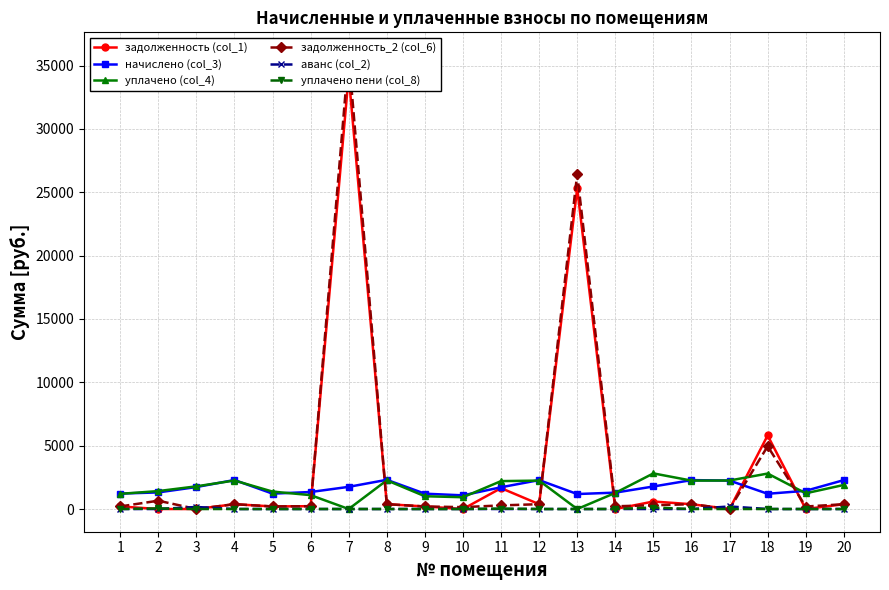

What value does the начислено (col_3) series have at 20?

2281.7